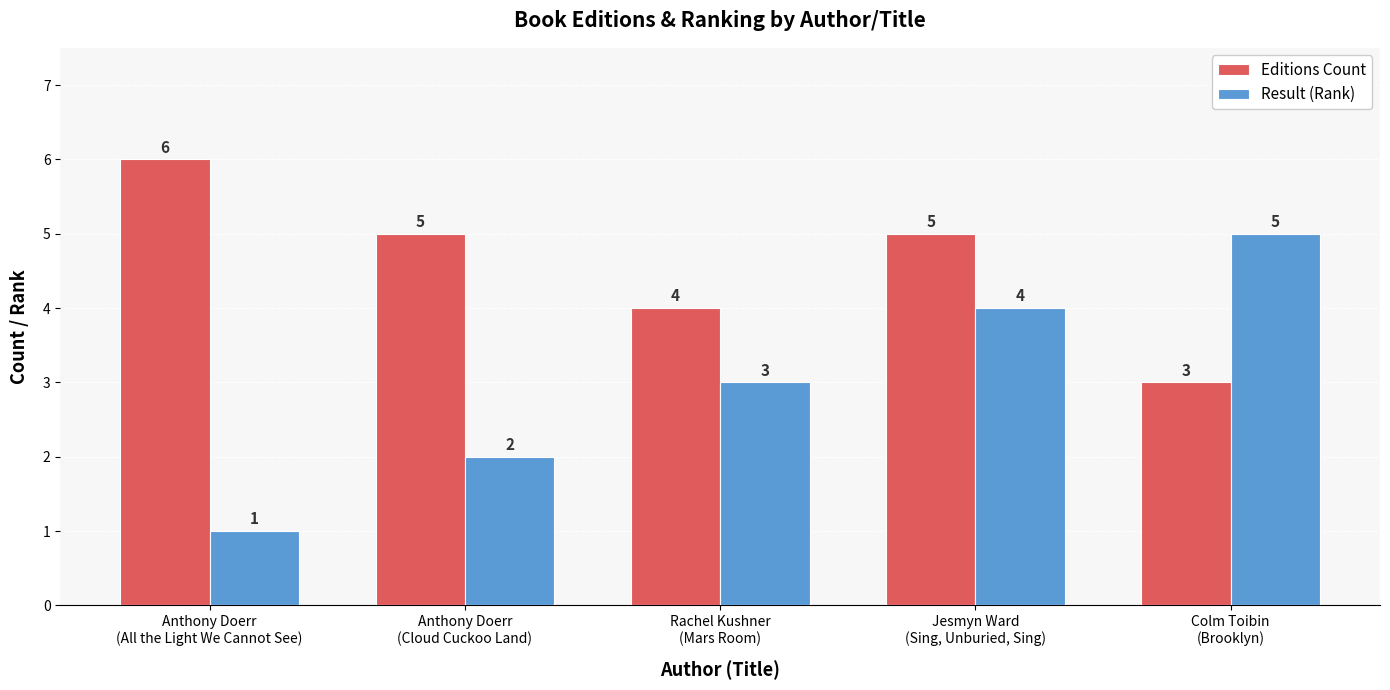

Reading right to left, transcribe all the data shown in this chart.

Editions Count: 3	5	4	5	6
Result (Rank): 5	4	3	2	1